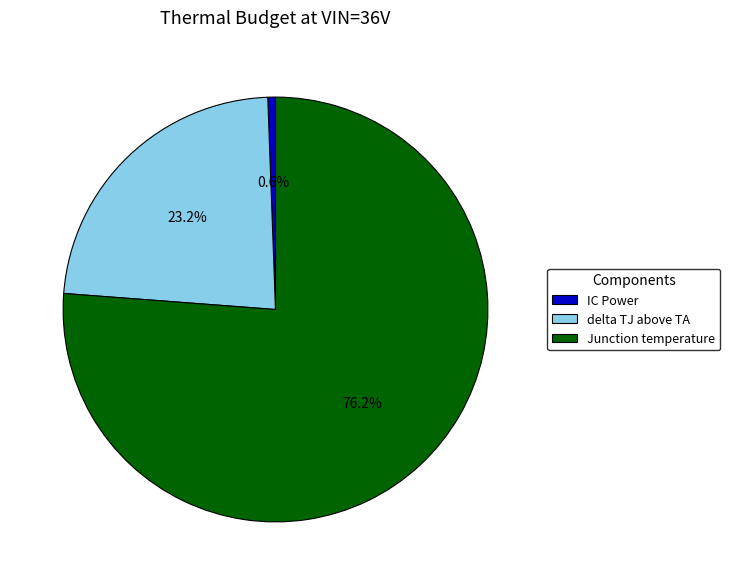

What is the smallest slice in the pie chart?

IC Power